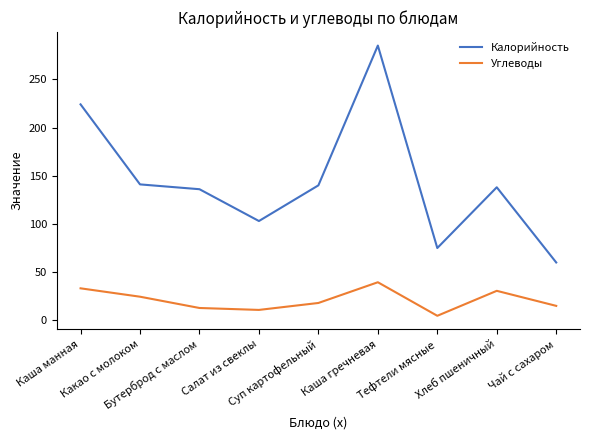

Which series has the largest total across all categories?

Калорийность